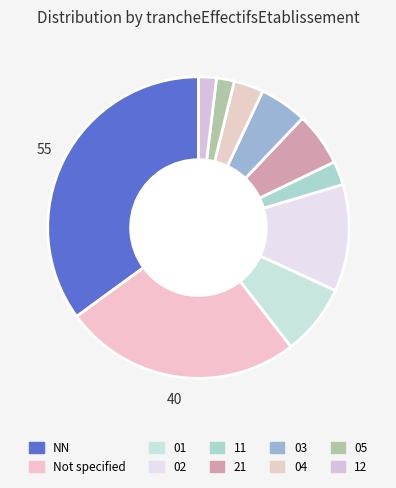

Is there any slice that represents more than half of the pie?

No